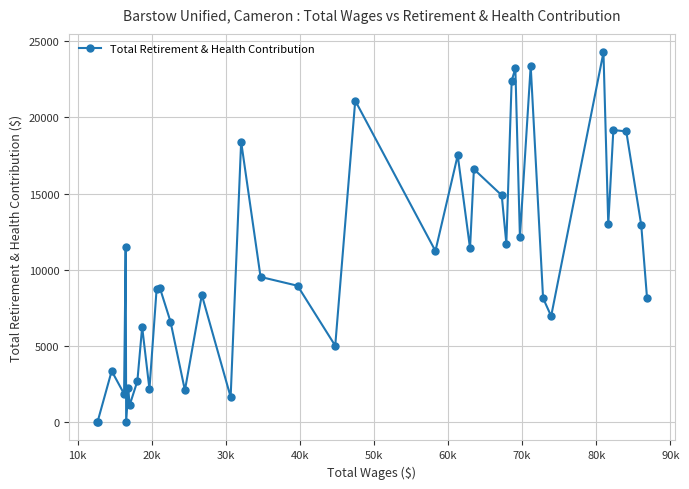

What is the average value?

10157